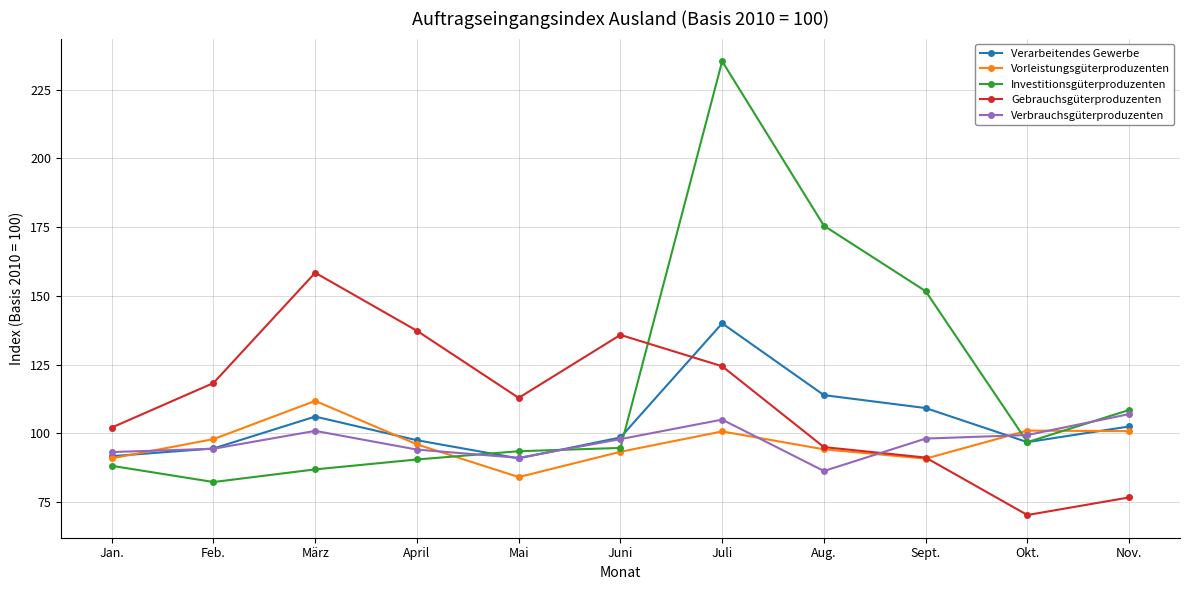

Rank the series by their maximum value, from highest to lowest.

Investitionsgüterproduzenten, Gebrauchsgüterproduzenten, Verarbeitendes Gewerbe, Vorleistungsgüterproduzenten, Verbrauchsgüterproduzenten